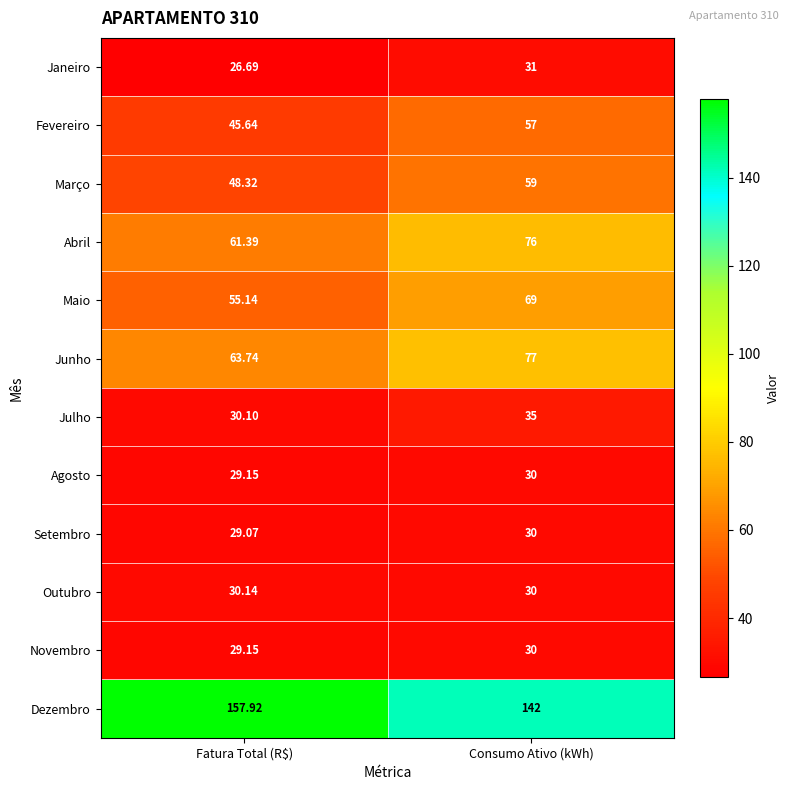

How many data points does each series have?

2